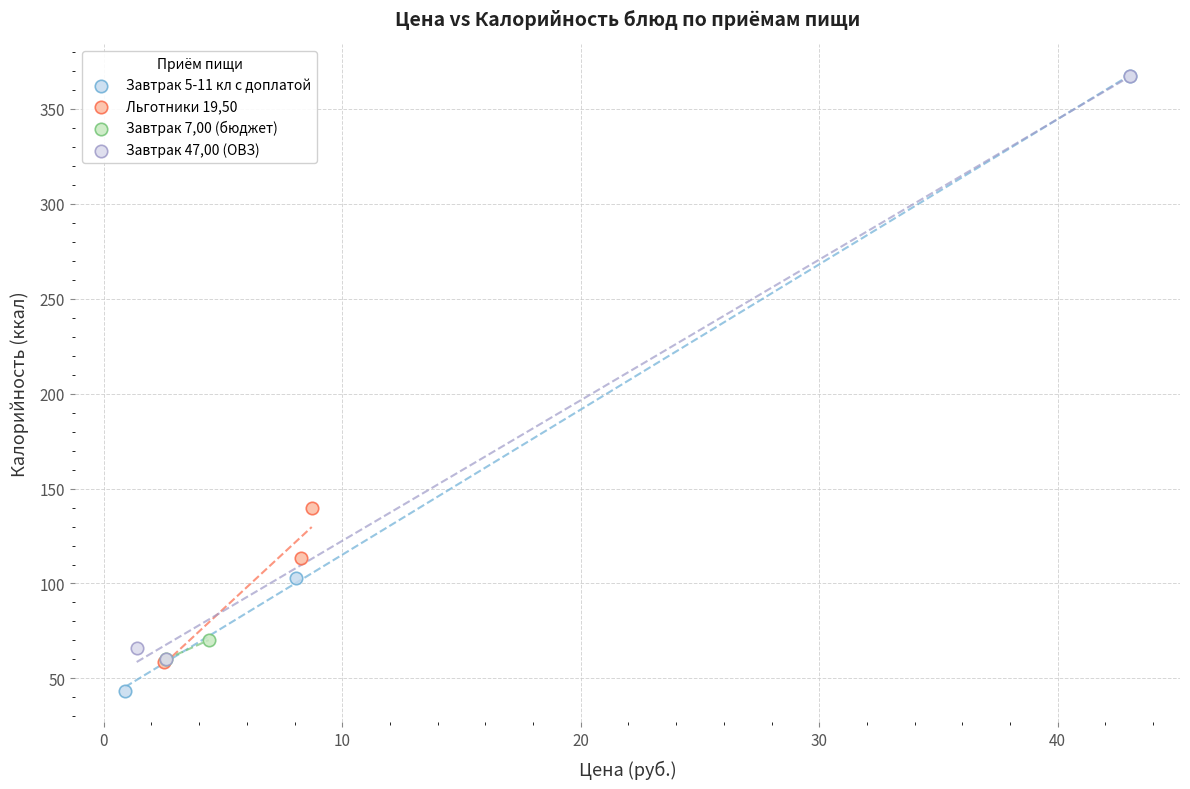

Which series contains the lowest Y value?

Завтрак 5-11 кл с доплатой